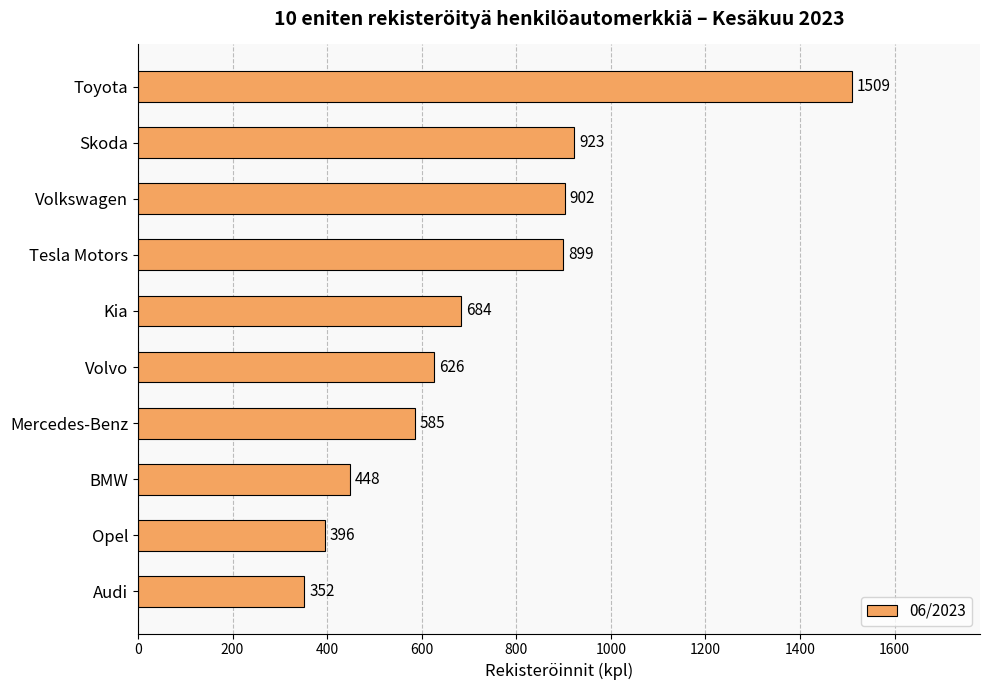

What is the value of the 7th bar from the top?

585